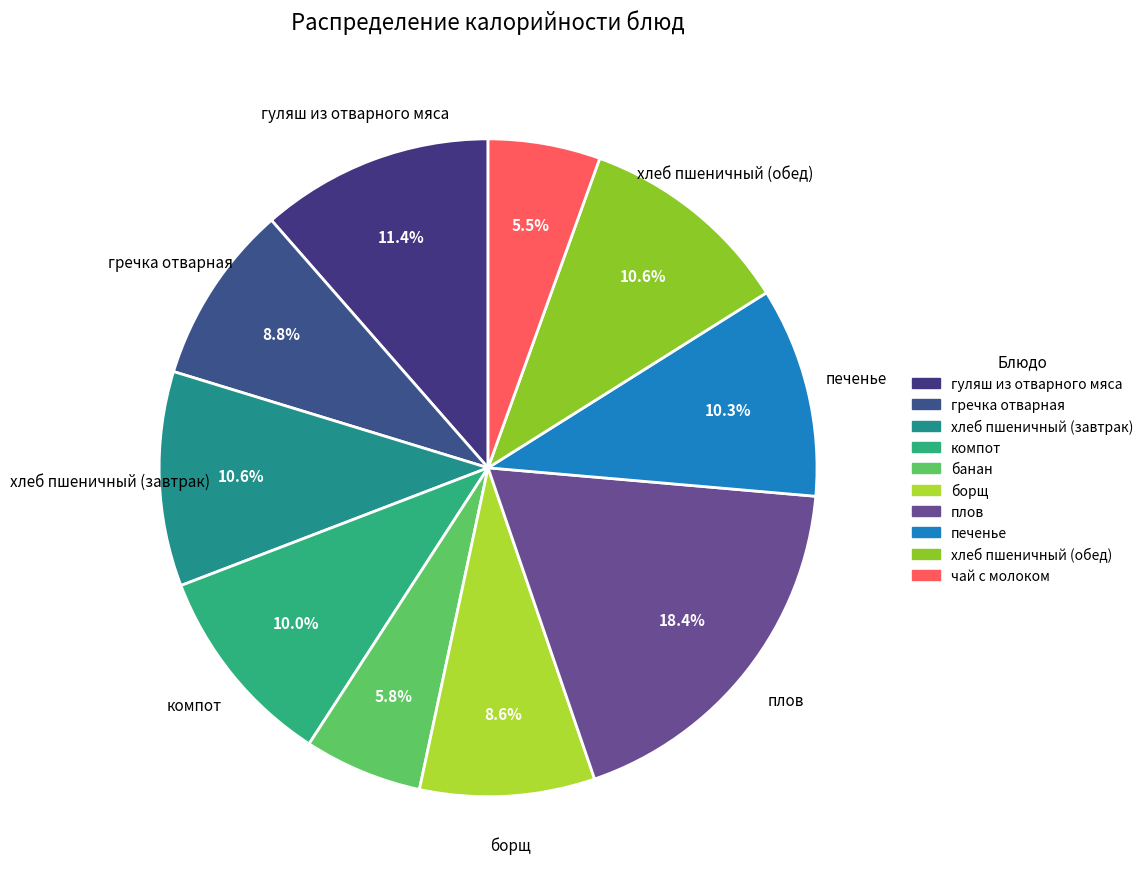

True or false: банан accounts for 1% of the total.

False